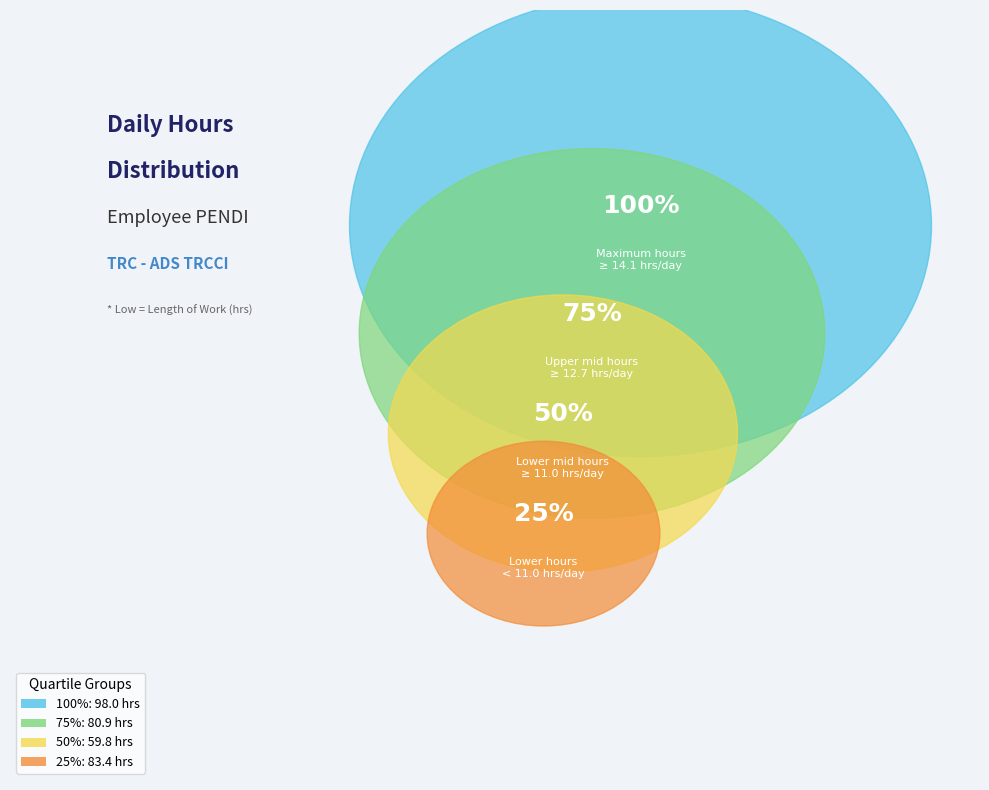

Is there a majority slice in this chart?

No